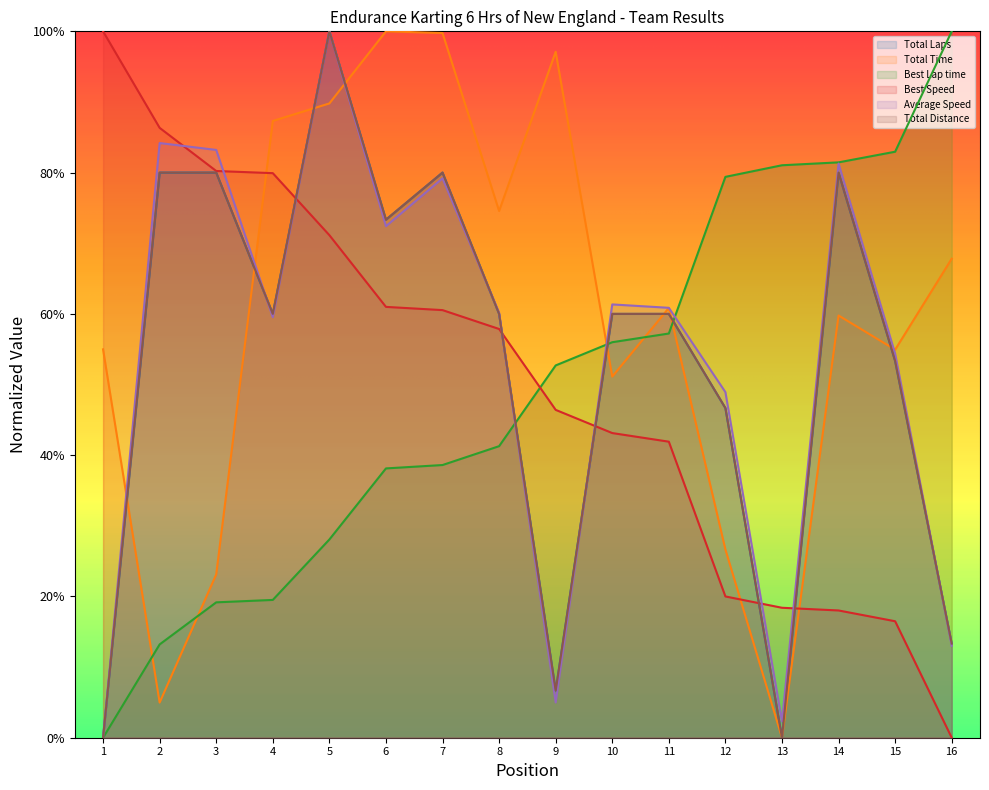

Count the number of categories in the chart.

16